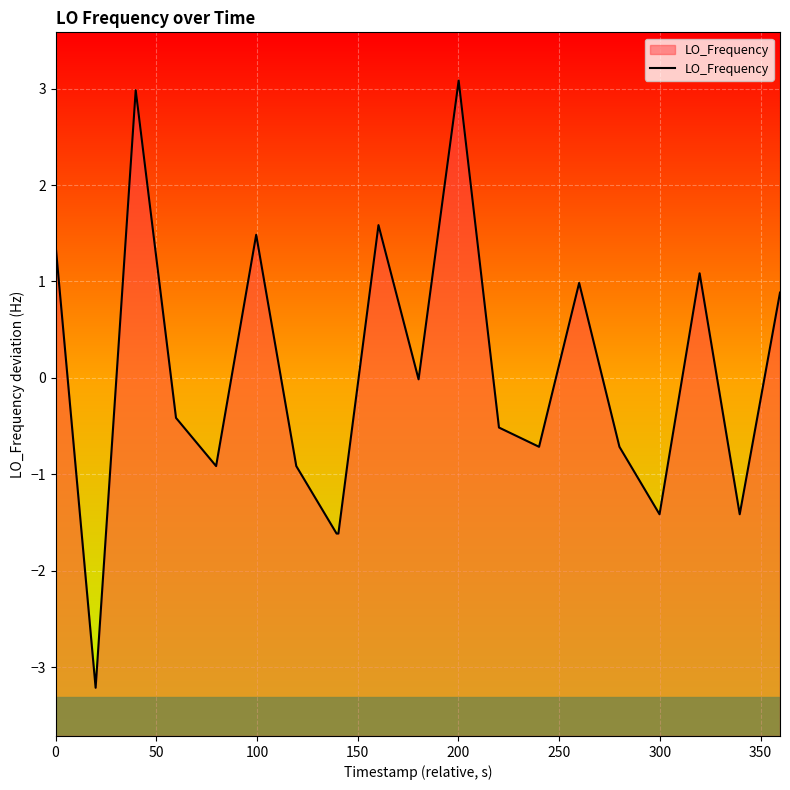

What is the greatest value displayed?

3.1